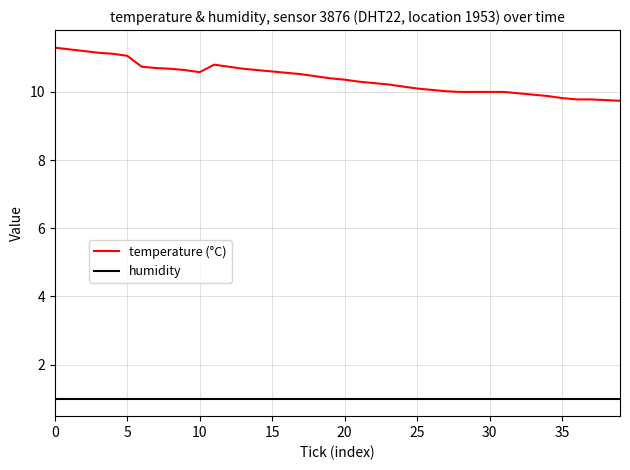

What is the highest value of the temperature (°C) series?

11.3